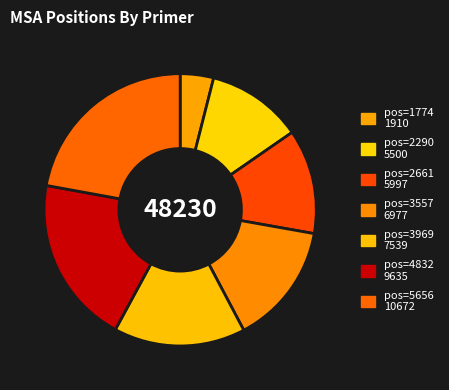

How many slices are in this pie chart?

7